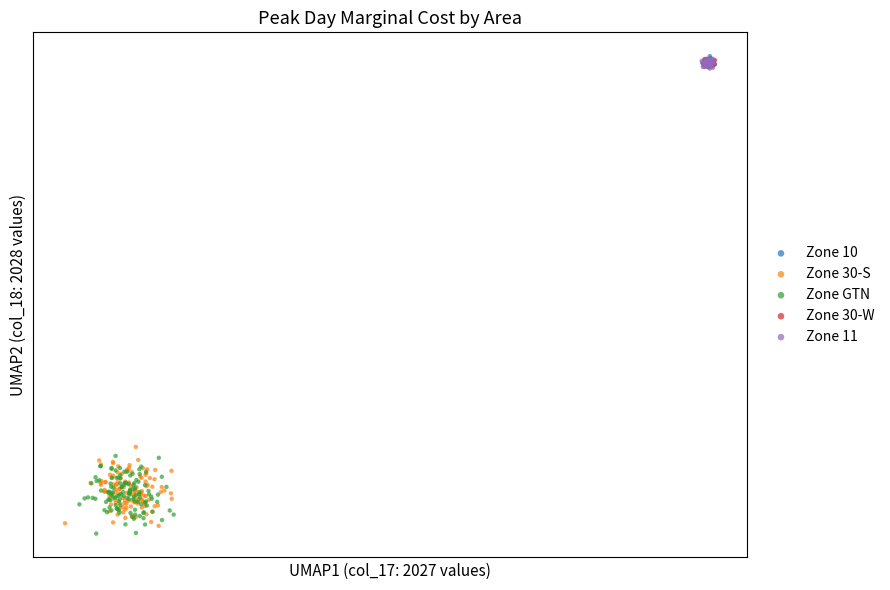

Which series contains the lowest Y value?

Zone GTN